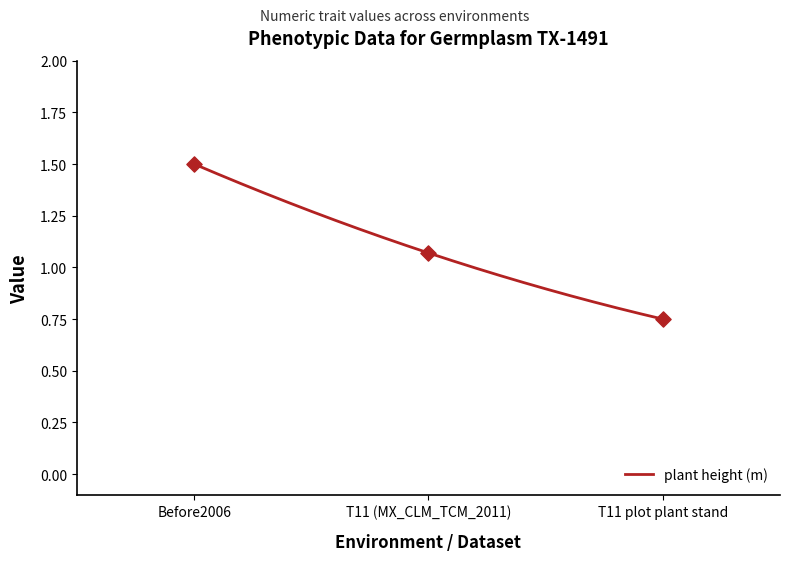

Which has a higher value, T11 (MX_CLM_TCM_2011) or T11 plot plant stand?

T11 (MX_CLM_TCM_2011)